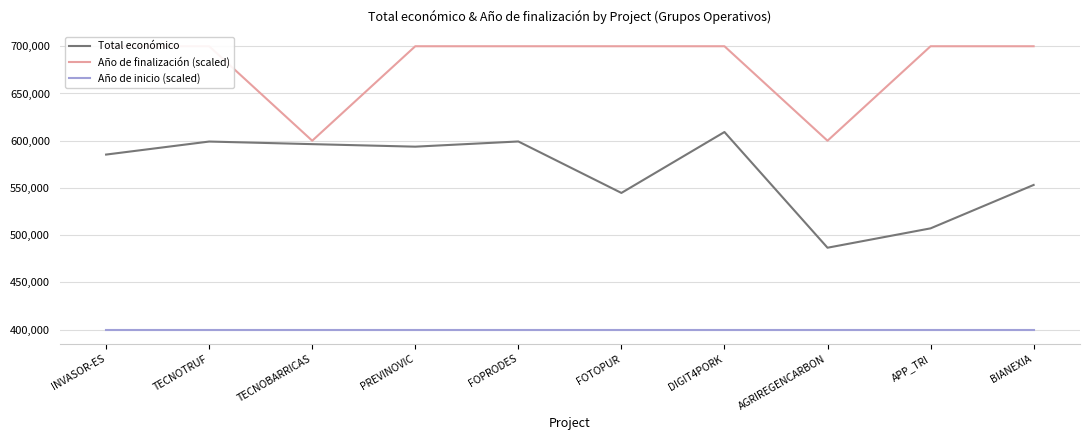

Rank the series by their average value, from highest to lowest.

Año de finalización (scaled), Total económico, Año de inicio (scaled)